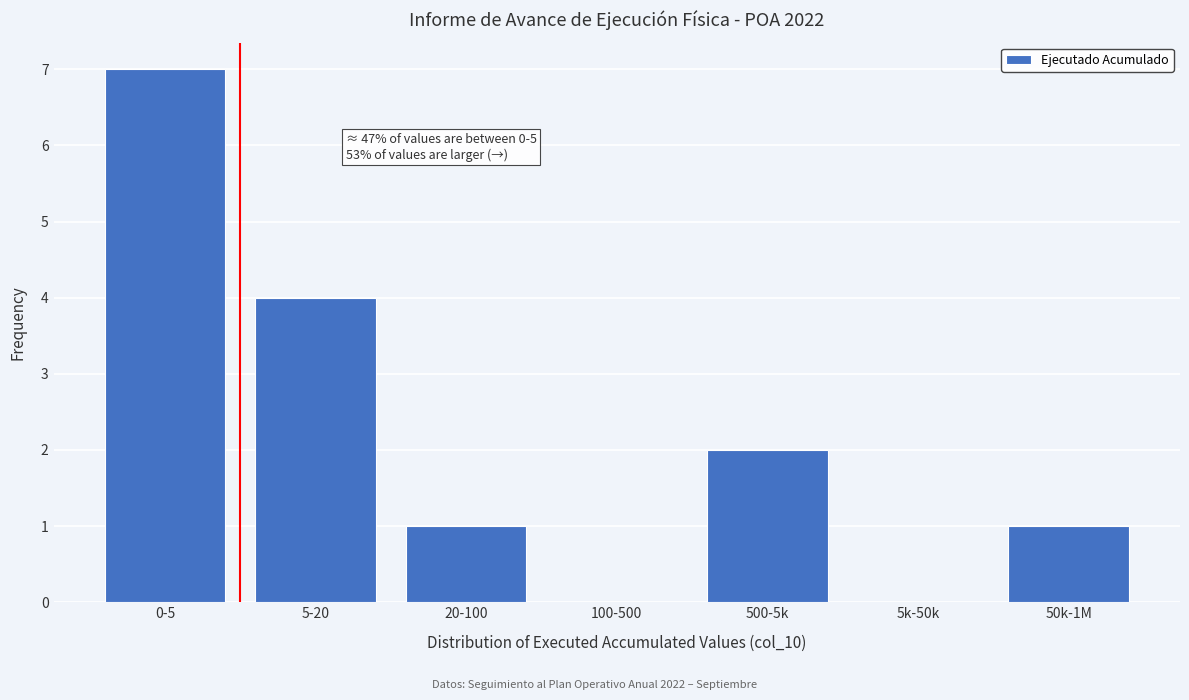

Reading right to left, extract all data points from this chart.

50k-1M=1	5k-50k=0	500-5k=2	100-500=0	20-100=1	5-20=4	0-5=7